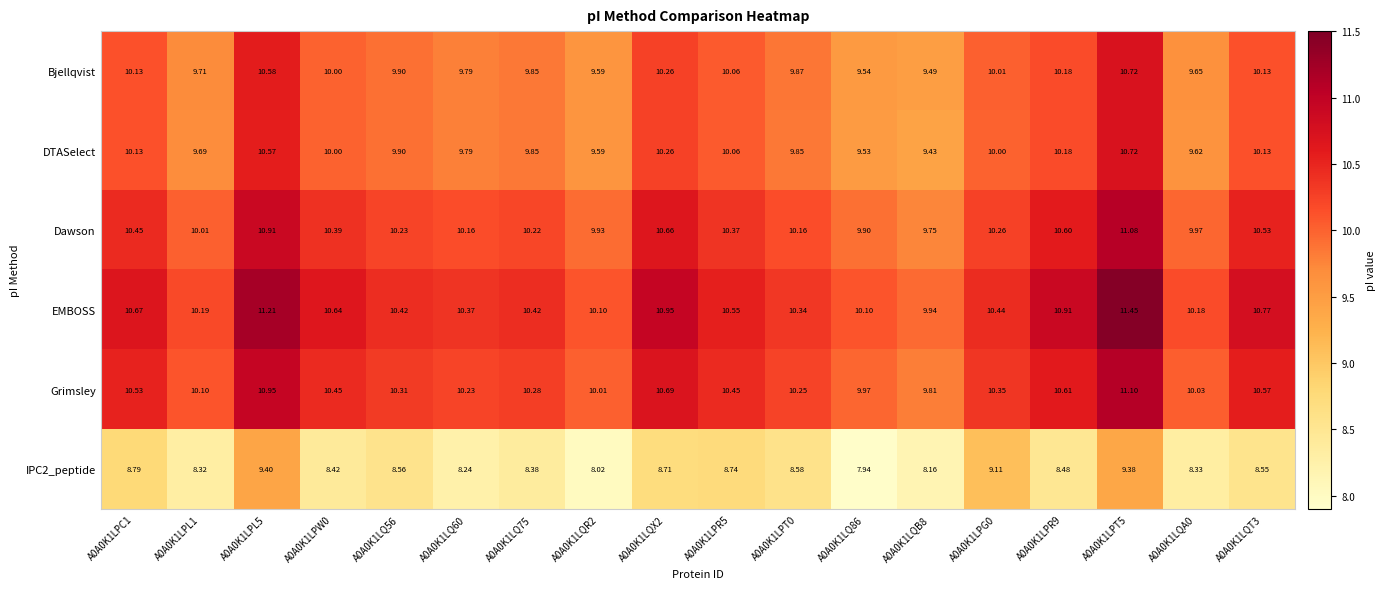

Which series changed the most between A0A0K1LPL1 and A0A0K1LPL5?

IPC2_peptide